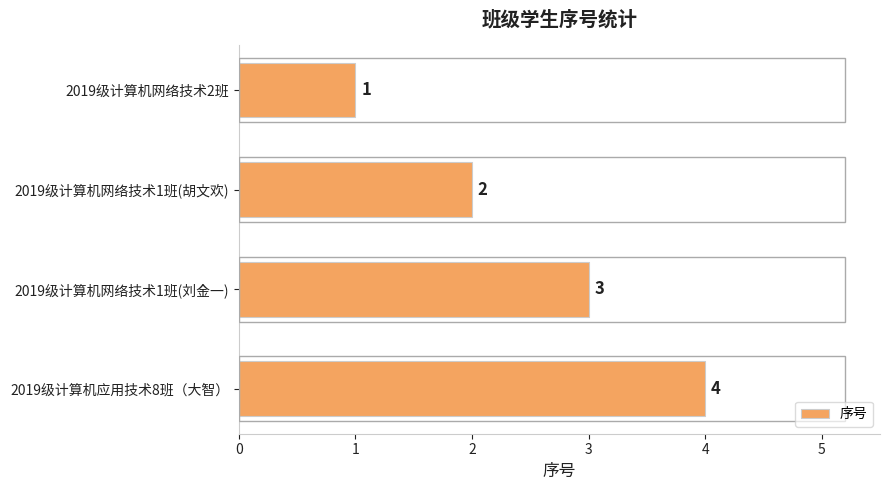

List the labels in order of value, largest first.

2019级计算机应用技术8班（大智）, 2019级计算机网络技术1班(刘金一), 2019级计算机网络技术1班(胡文欢), 2019级计算机网络技术2班